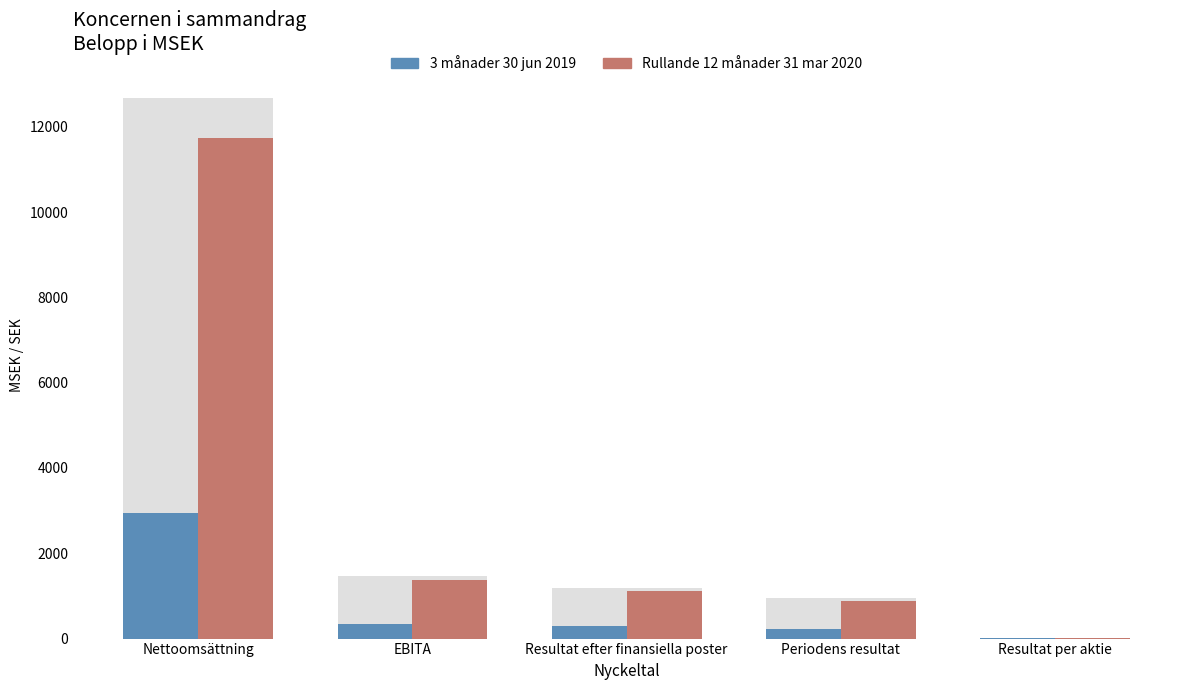

True or false: Rullande 12 månader 31 mar 2020 has a value of 11735.0 at Nettoomsättning.

True